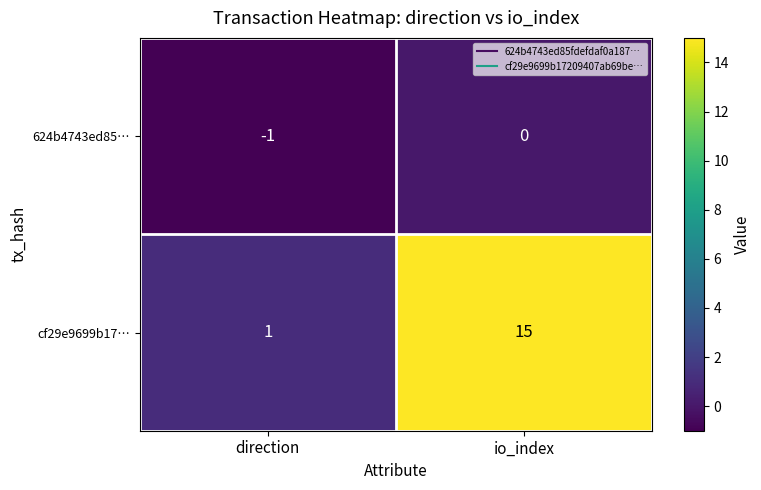

Which series has the widest spread of values?

cf29e9699b17…